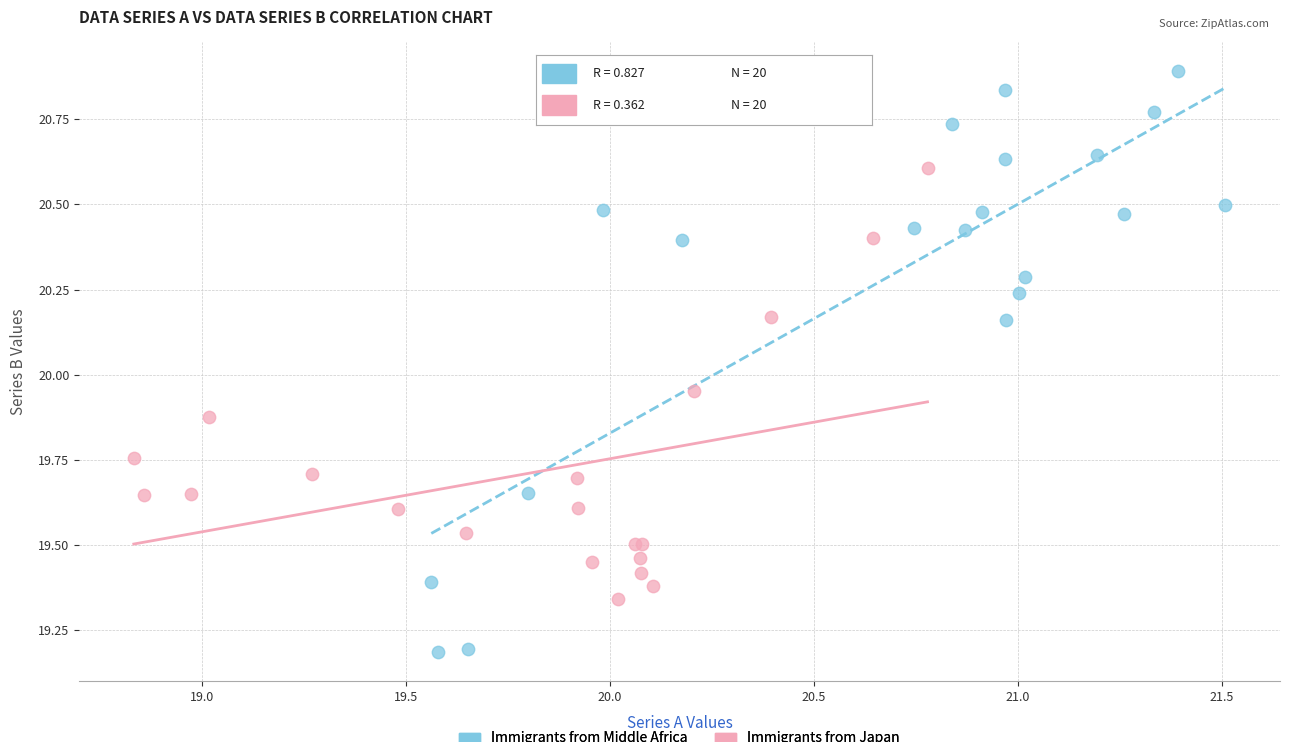

Which series reaches the minimum Y coordinate?

Immigrants from Middle Africa